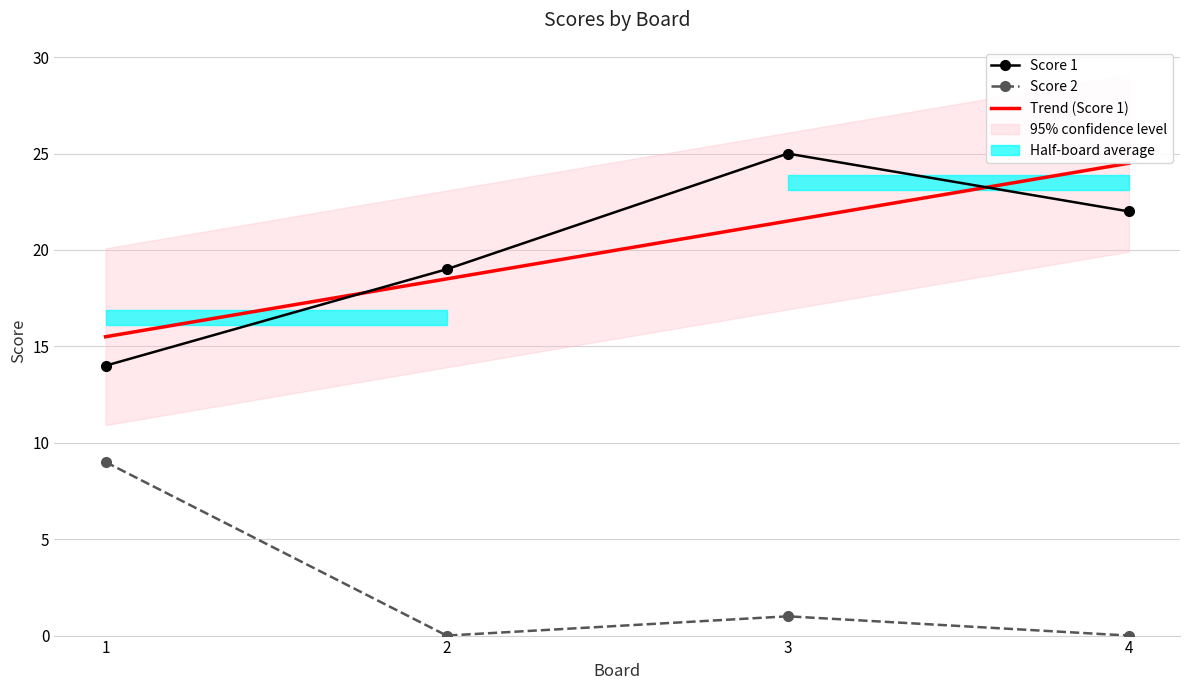

What is the value of the Score 2 point at the 1st from the left?

9